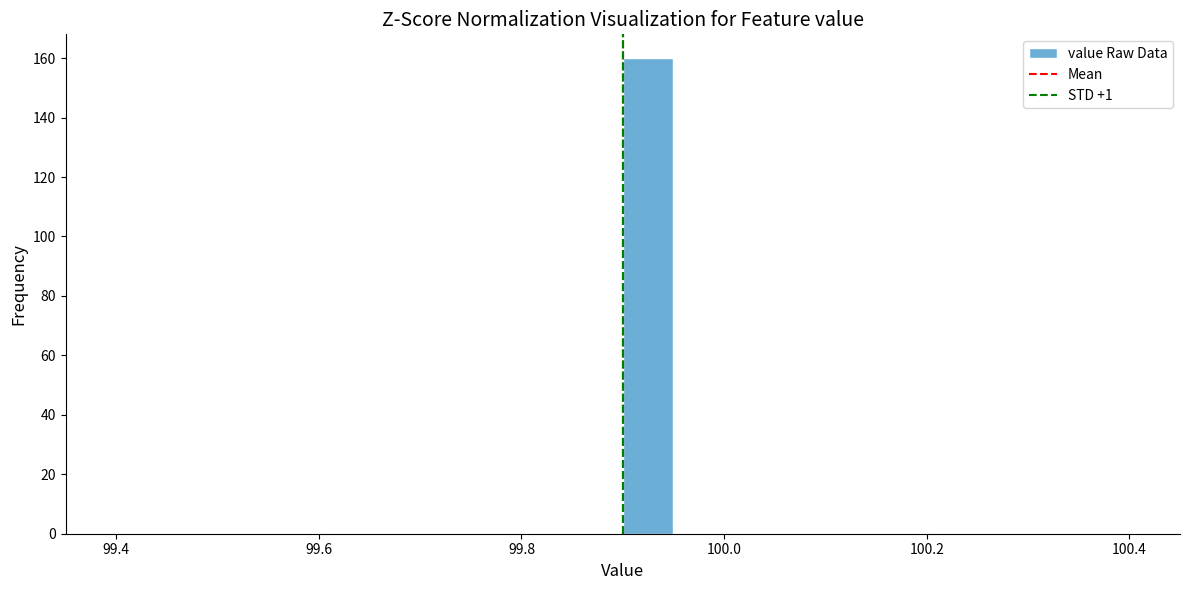

Read against the x-axis, roughly where is the centre of the tallest bar?

99.92